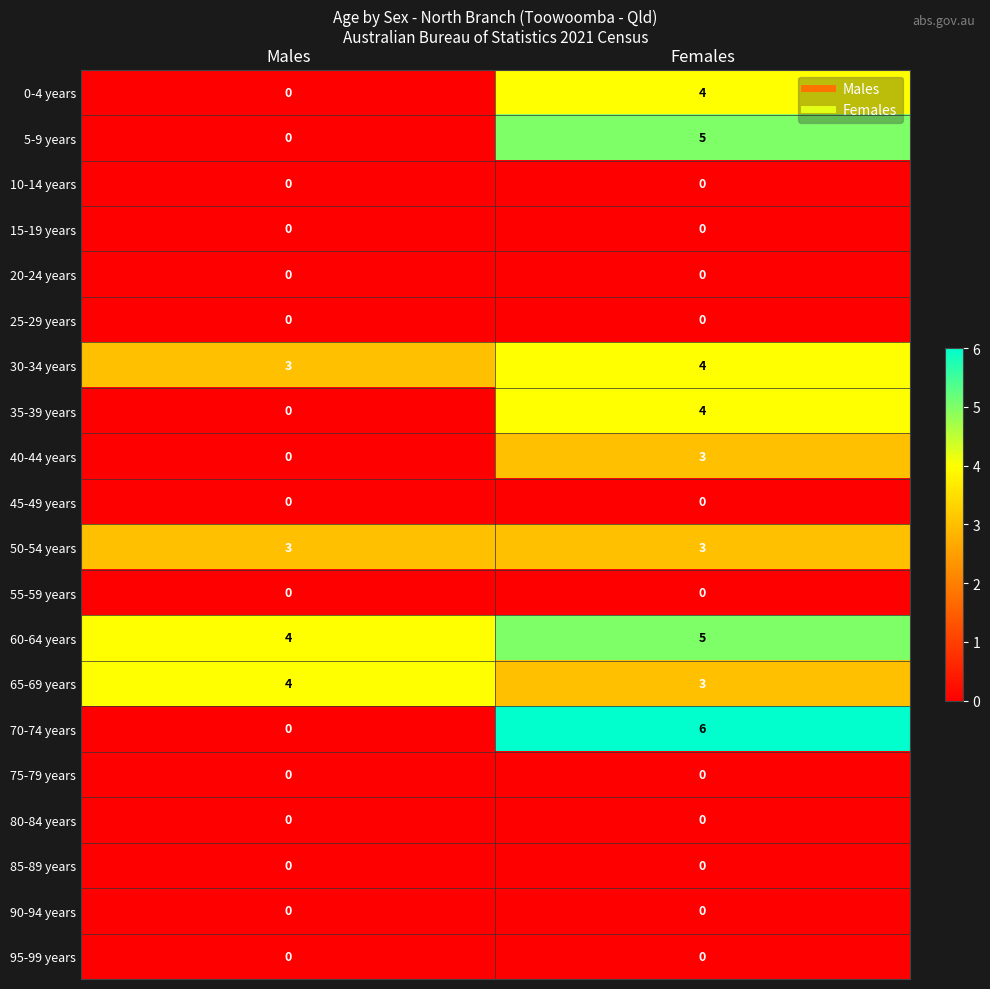

What is the highest value of the 40-44 years series?

3